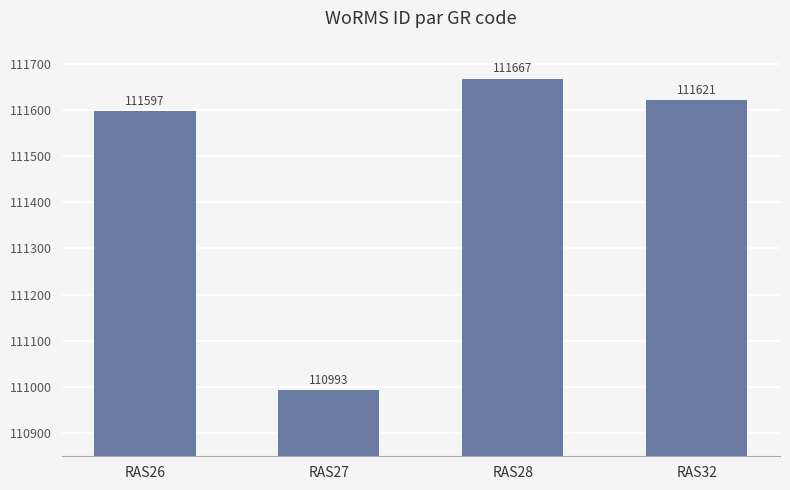

What is the approximate value at RAS32, to the nearest 100?

111600